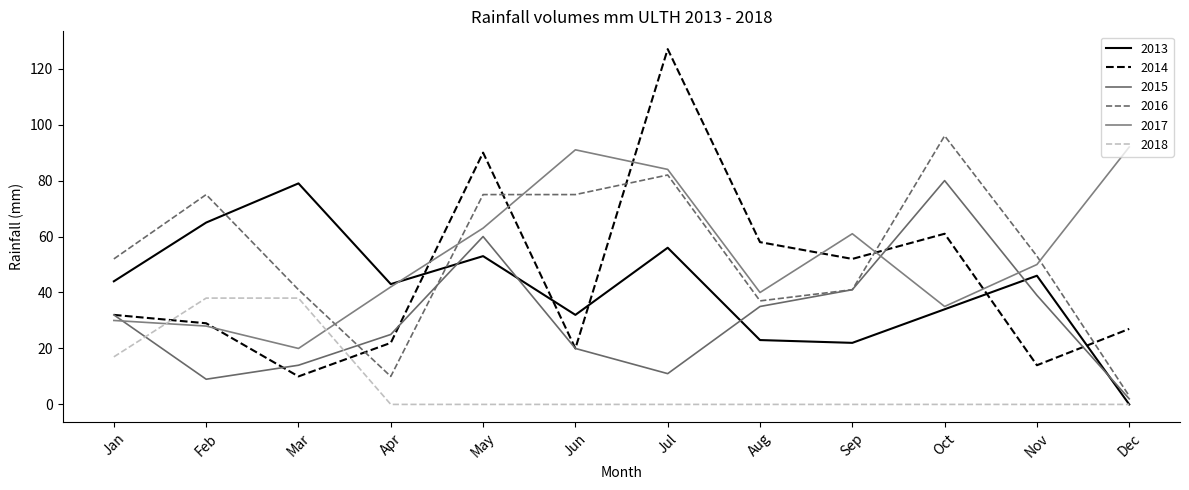

Which series ends up on top after the final intersection of 2014 and 2017?

2017